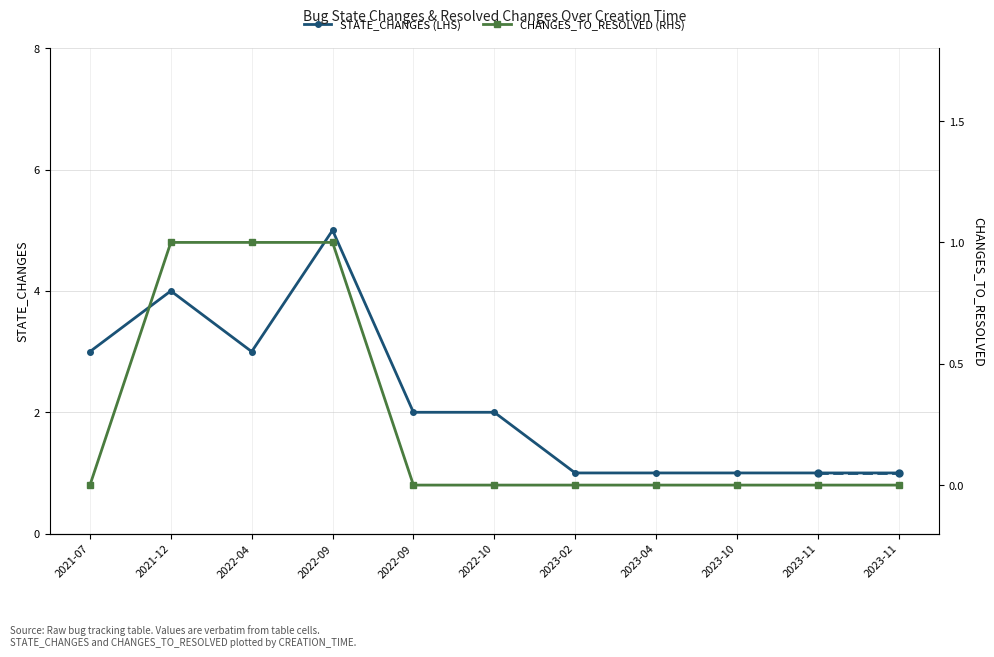

At which category is the sum across all series the highest?

2022-09